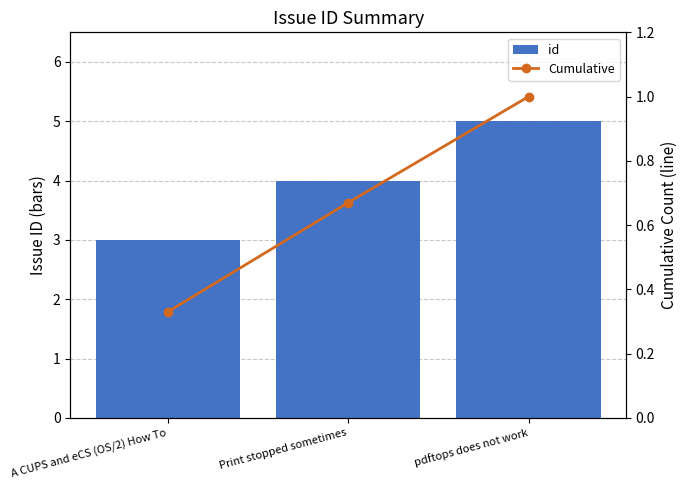

Is the value of Cumulative at A CUPS and eCS (OS/2) How To greater than the value of id at pdftops does not work?

No